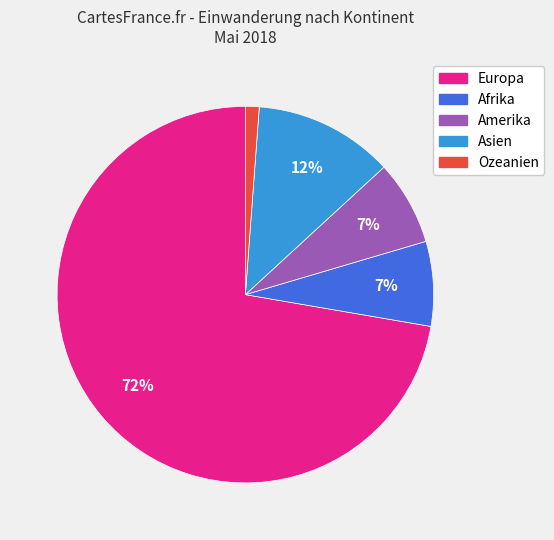

Between Amerika and Europa, which is larger?

Europa